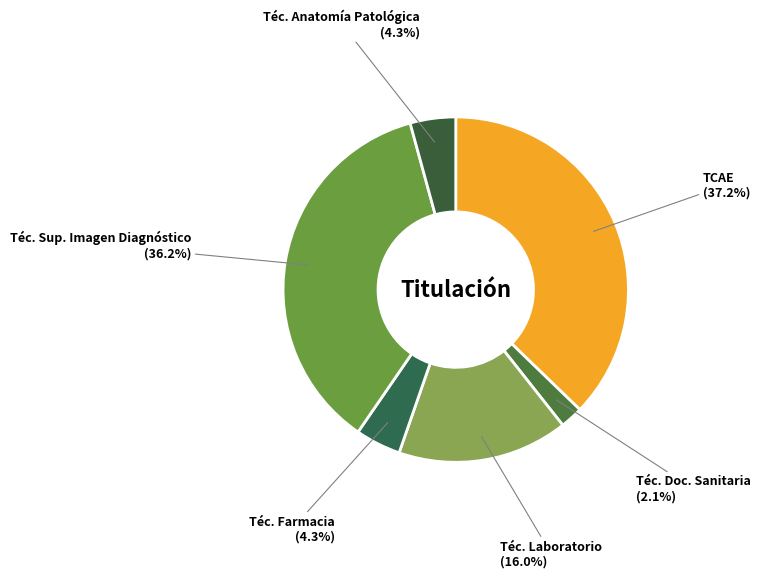

Count the number of slices in the pie.

6